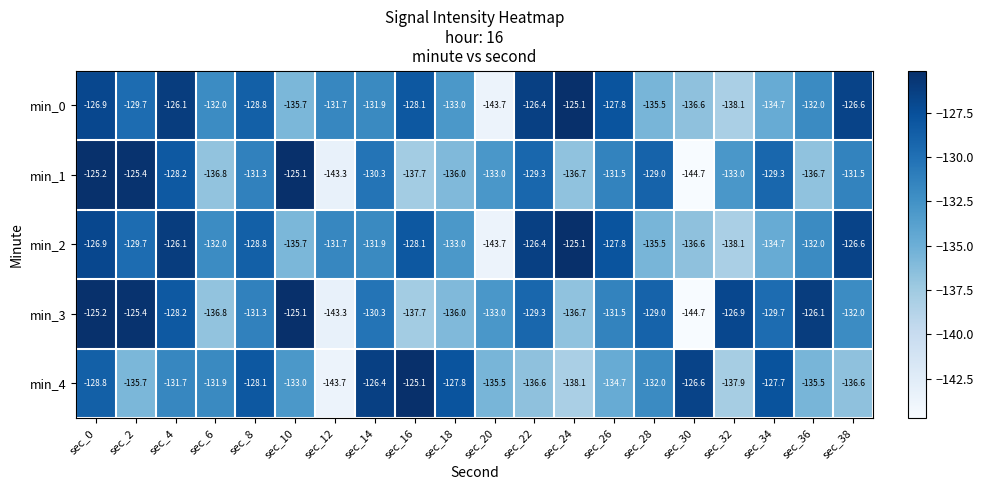

The min_4 series shows -238.9 at sec_38. True or false?

False